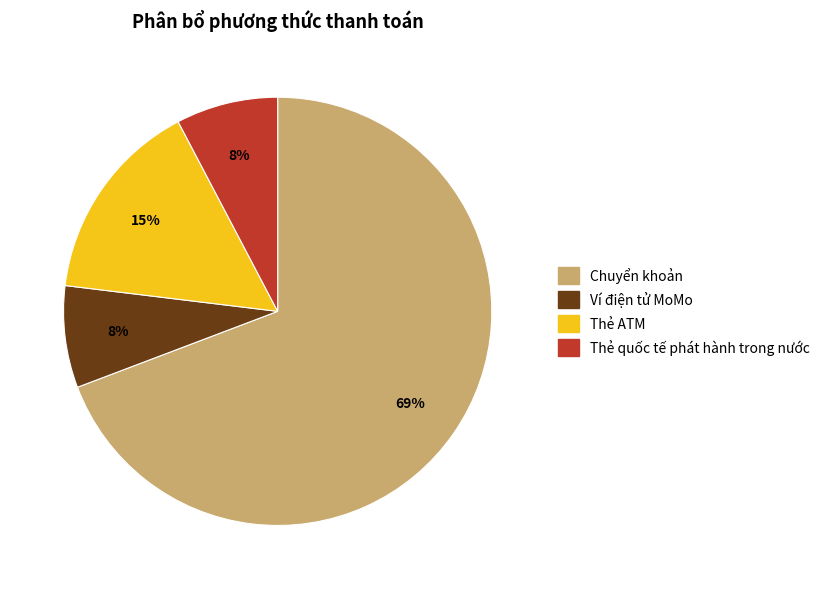

Between Thẻ quốc tế phát hành trong nước and Chuyển khoản, which is larger?

Chuyển khoản